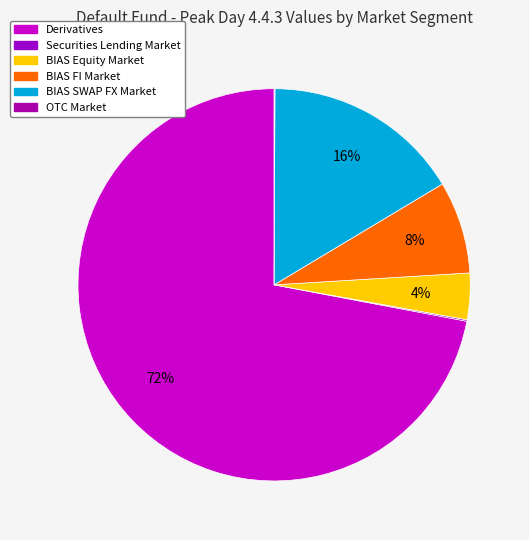

What percentage is the Derivatives slice, to the nearest percent?

72%